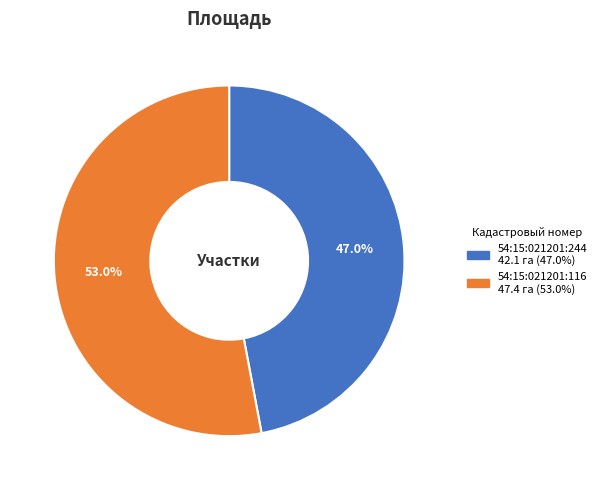

To the nearest percent, what percentage of the pie is 54:15:021201:116?

53%